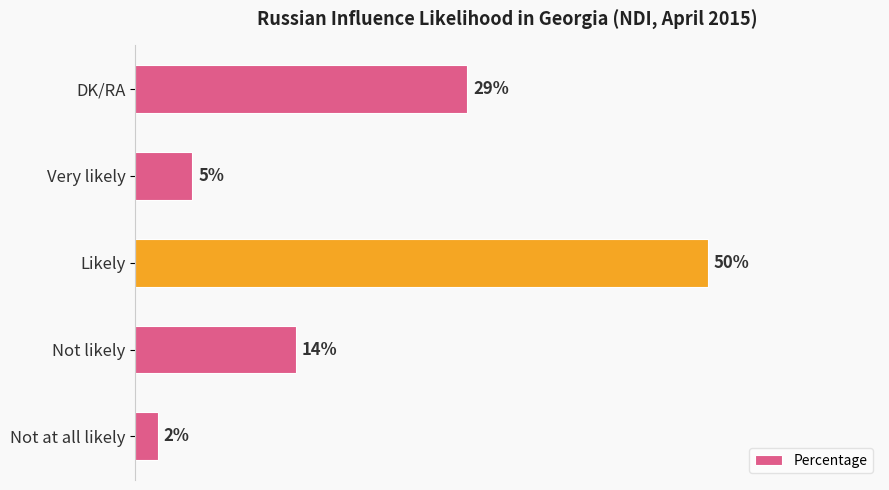

Where is the data nearest to the value 26?

DK/RA